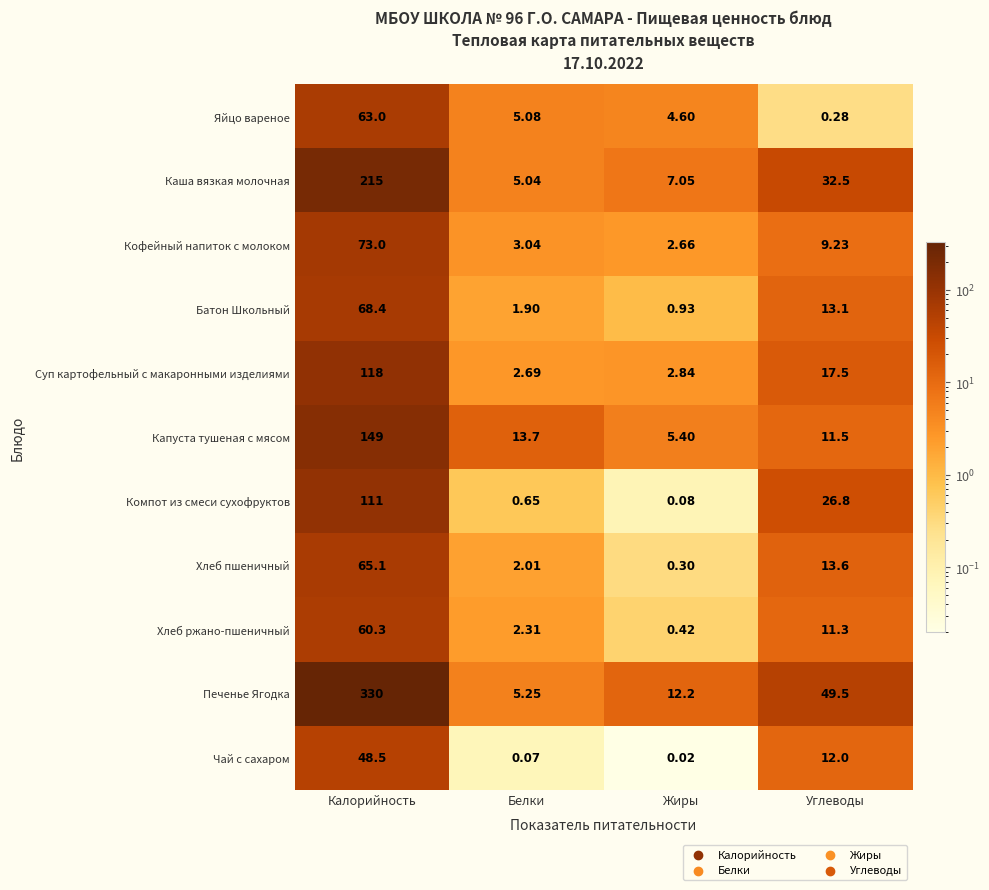

Which category has the lowest value in the Каша вязкая молочная series?

Белки